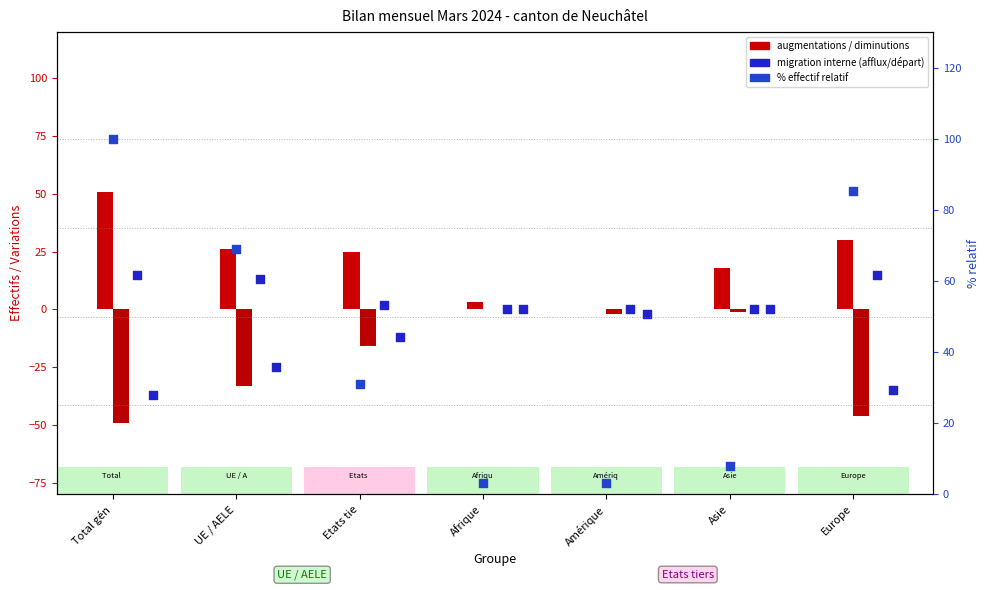

At which category is the sum across all series the highest?

Total gén